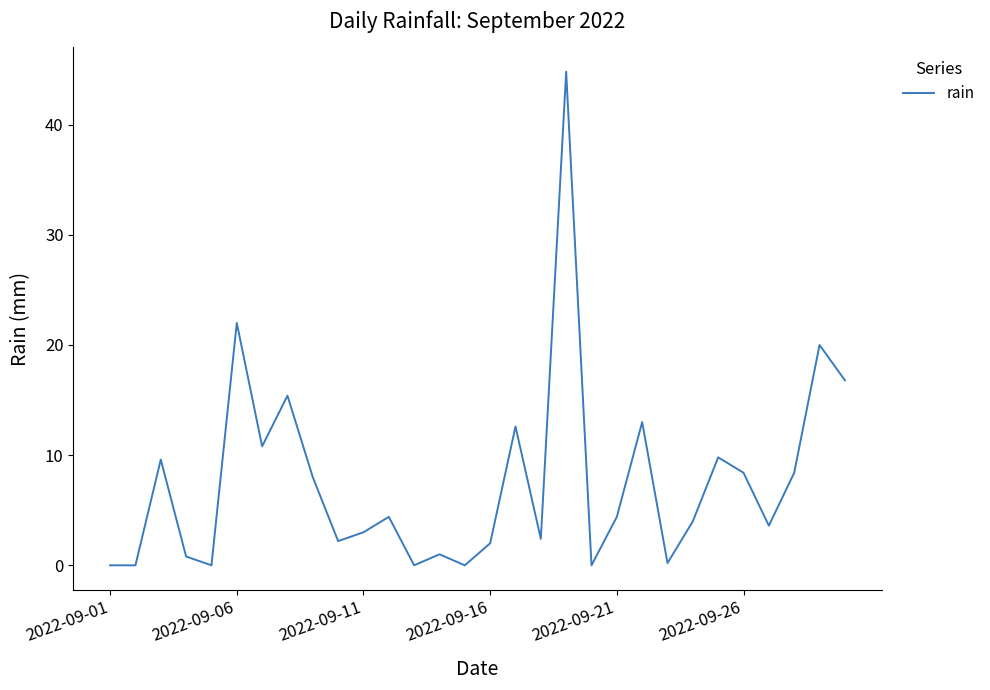

Reading left to right, transcribe all the data shown in this chart.

0.0	0.0	9.6	0.8	0.0	22.0	10.8	15.4	8.0	2.2	3.0	4.4	0.0	1.0	0.0	2.0	12.6	2.4	44.8	0.0	4.4	13.0	0.2	4.0	9.8	8.4	3.6	8.4	20.0	16.8